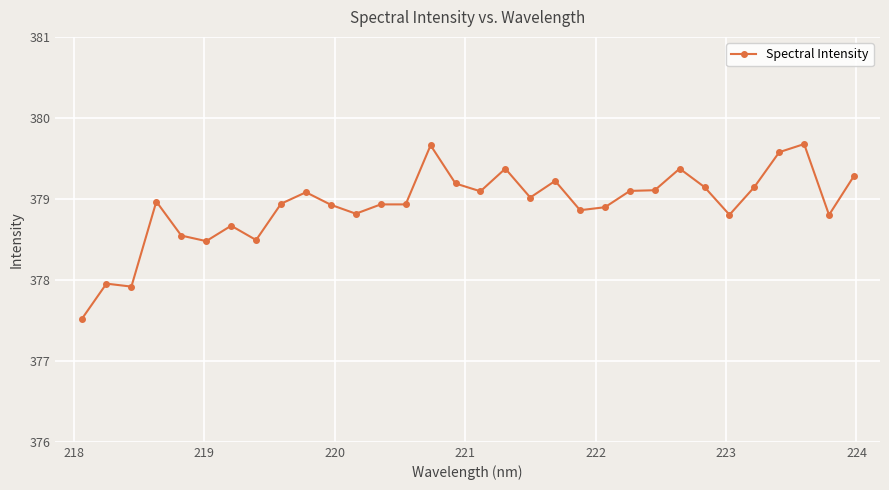

What is the average value?

378.9